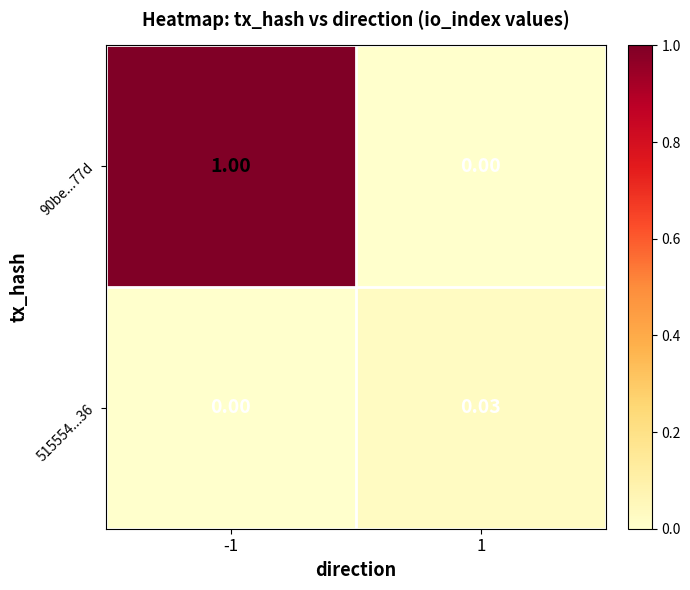

Rank the series by their maximum value, from lowest to highest.

515554...36, 90be...77d